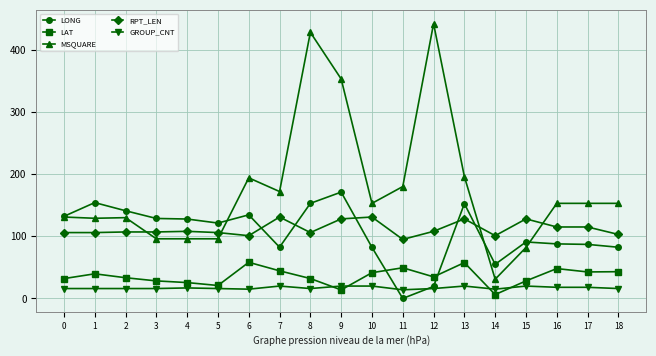

True or false: RPT_LEN has more than 0 points higher than both neighbors.

True